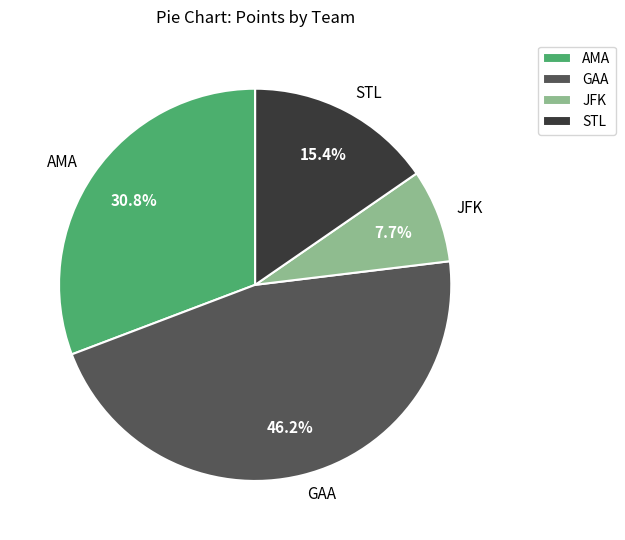

Which has a higher value, GAA or JFK?

GAA